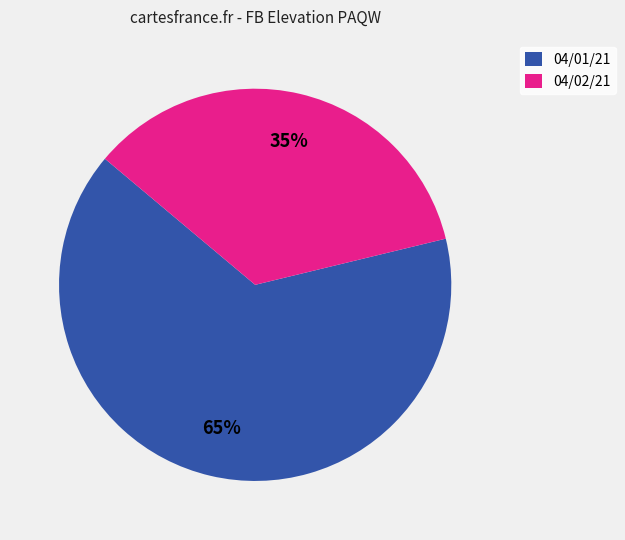

Which has a higher value, 04/02/21 or 04/01/21?

04/01/21